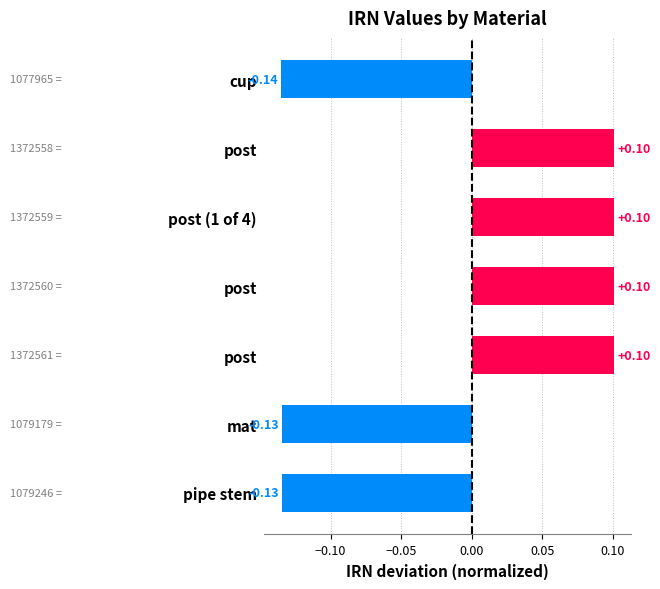

Does the chart contain any negative values?

Yes